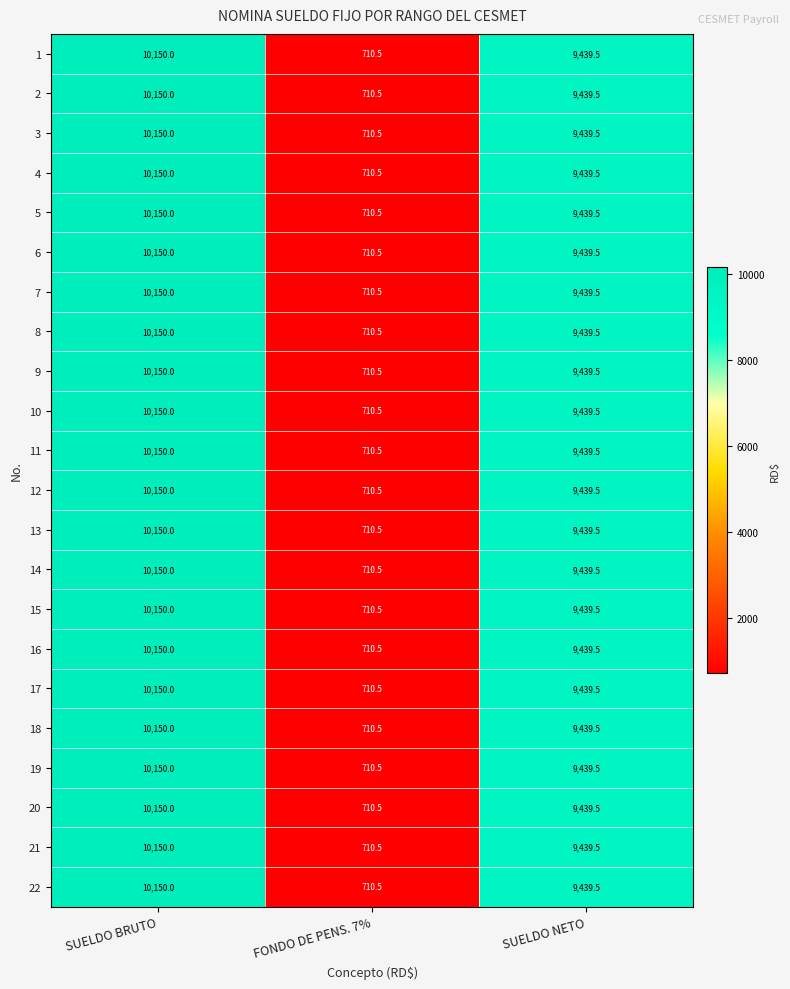

At which label is 8 closest to 5430?

SUELDO NETO